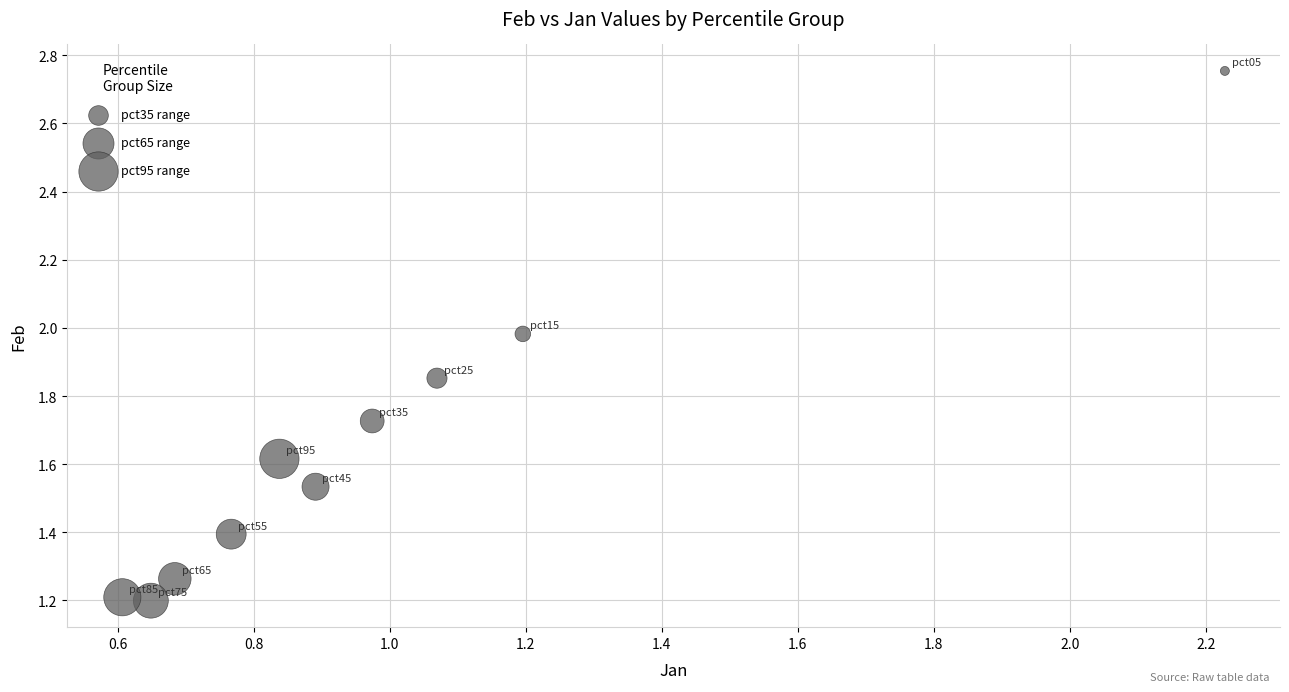

What is the average X value?

1.0